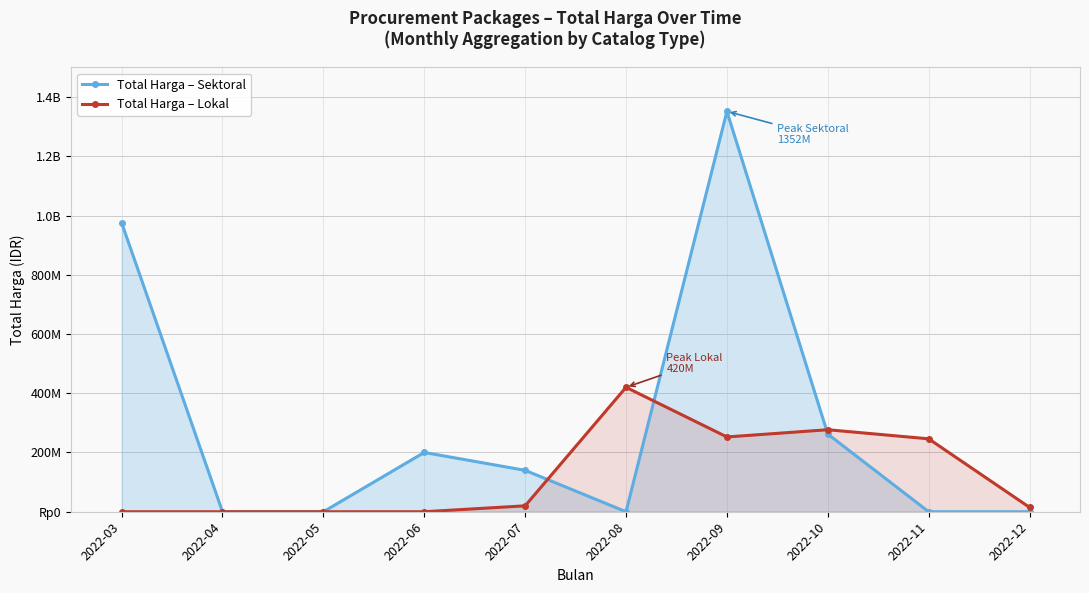

The Total Harga – Sektoral series shows -918412266 at 2022-04. True or false?

False